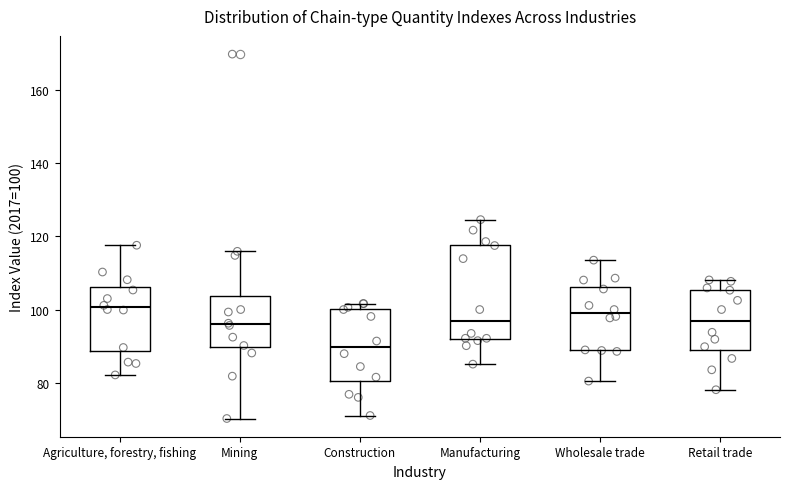

Reading left to right, transcribe this box plot: for each box, give where its median line is, the range the box spans, and where its two whiskers end, as read against the y-axis. The values are not printed on the chart, so give them approximately, as read against the axis.

Agriculture, forestry, fishing: median 100, box 88 to 106, whiskers 82 to 118
Mining: median 96, box 90 to 104, whiskers 70 to 116
Construction: median 90, box 80 to 100, whiskers 72 to 102
Manufacturing: median 96, box 92 to 118, whiskers 86 to 124
Wholesale trade: median 100, box 88 to 106, whiskers 80 to 114
Retail trade: median 96, box 90 to 106, whiskers 78 to 108